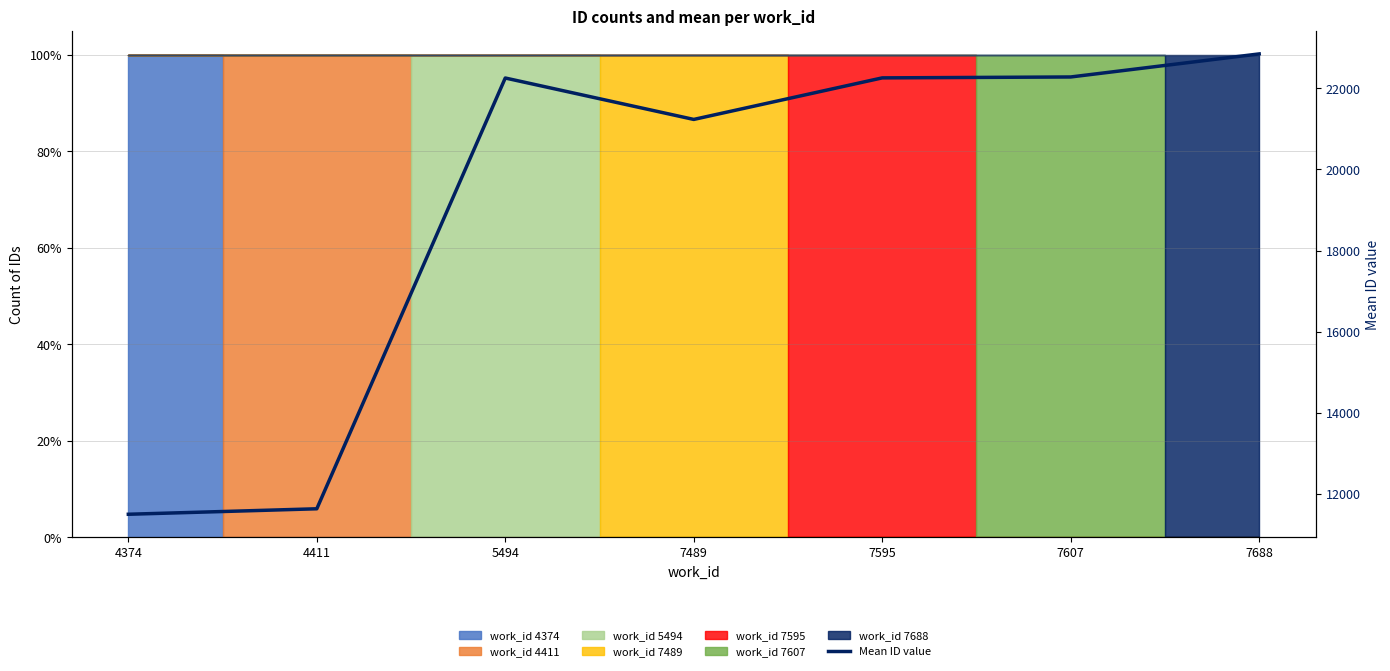

What is the change in value from 7489 to 7607?

+1046.5